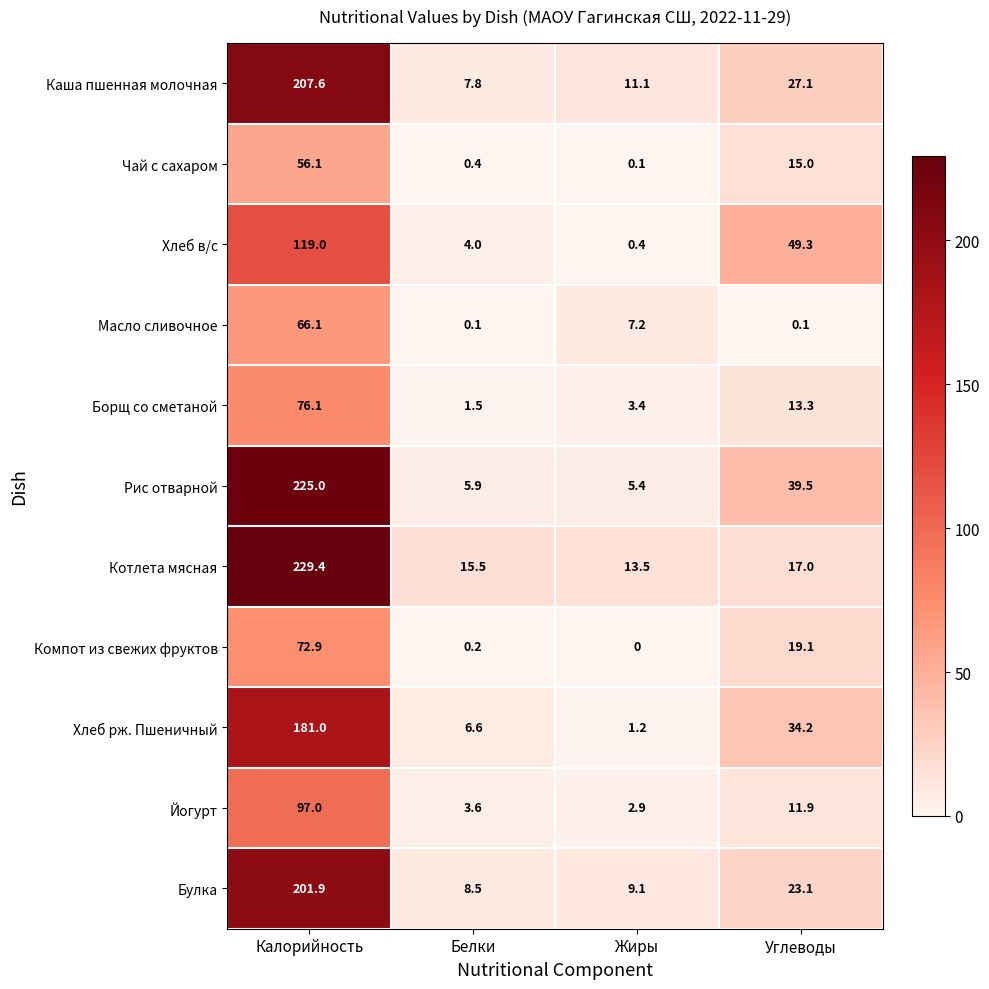

How many data points in Компот из свежих фруктов are less than 19?

2